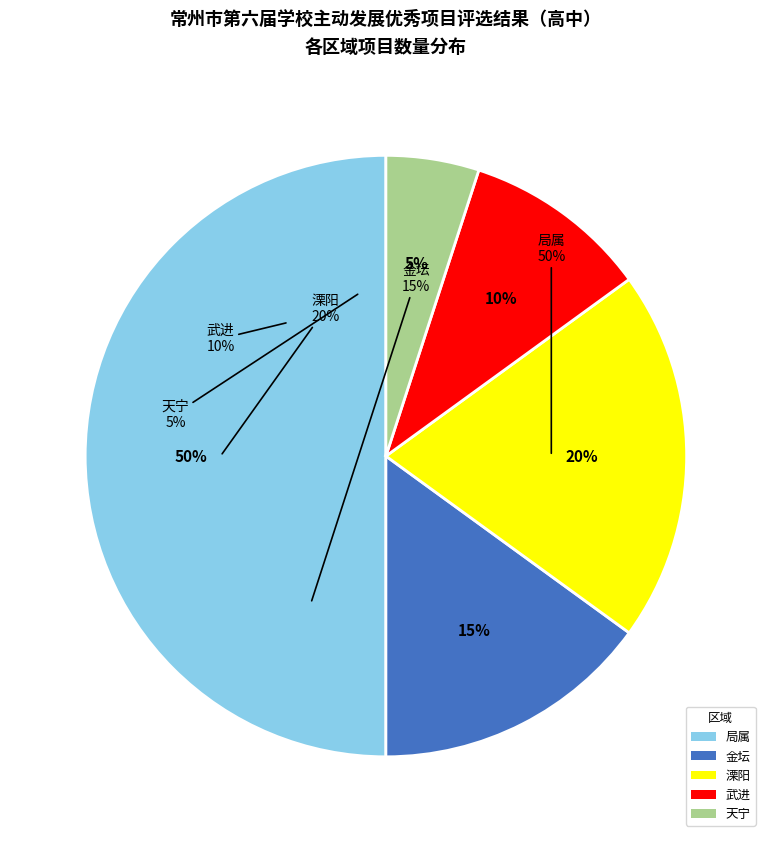

Which slice is the smallest?

天宁